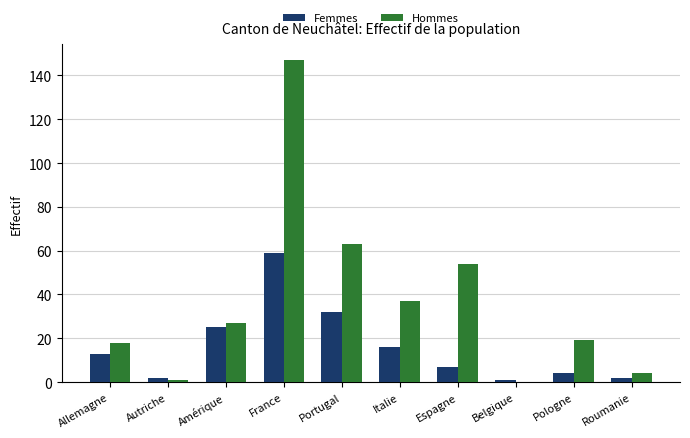

Reading left to right, extract all data points from this chart.

Femmes: Allemagne=13	Autriche=2	Amérique=25	France=59	Portugal=32	Italie=16	Espagne=7	Belgique=1	Pologne=4	Roumanie=2
Hommes: Allemagne=18	Autriche=1	Amérique=27	France=147	Portugal=63	Italie=37	Espagne=54	Belgique=0	Pologne=19	Roumanie=4